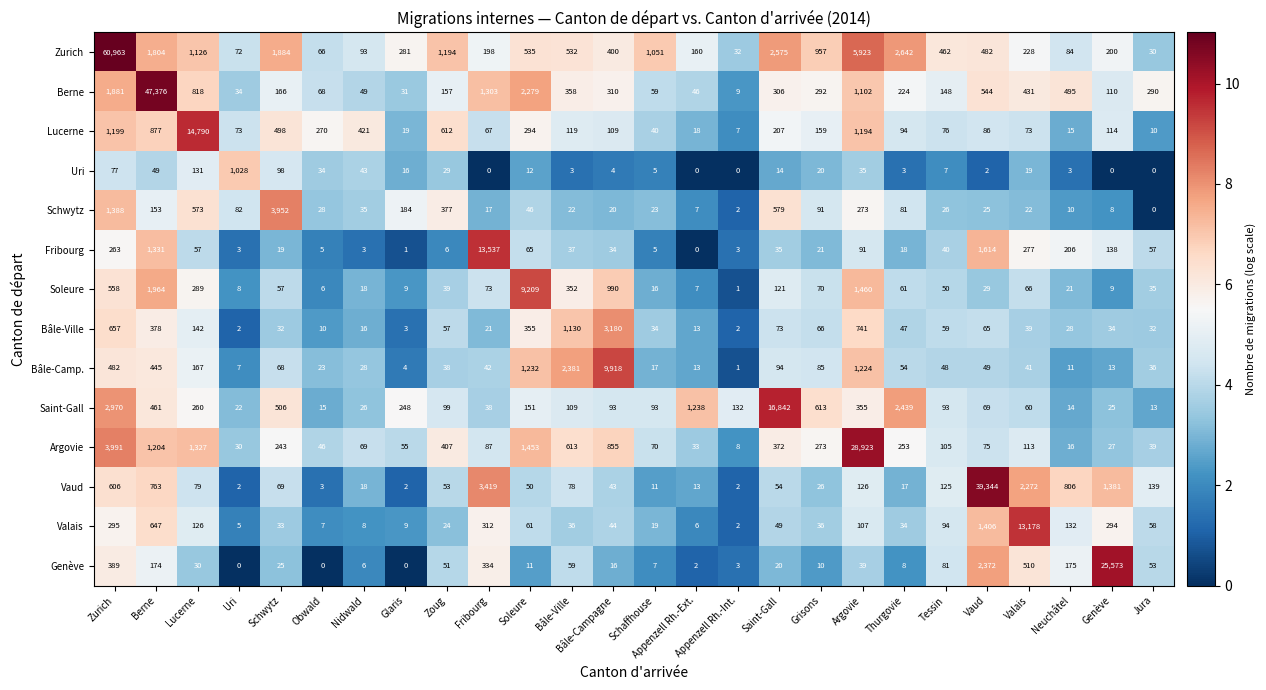

Which series has the largest total across all categories?

Zurich